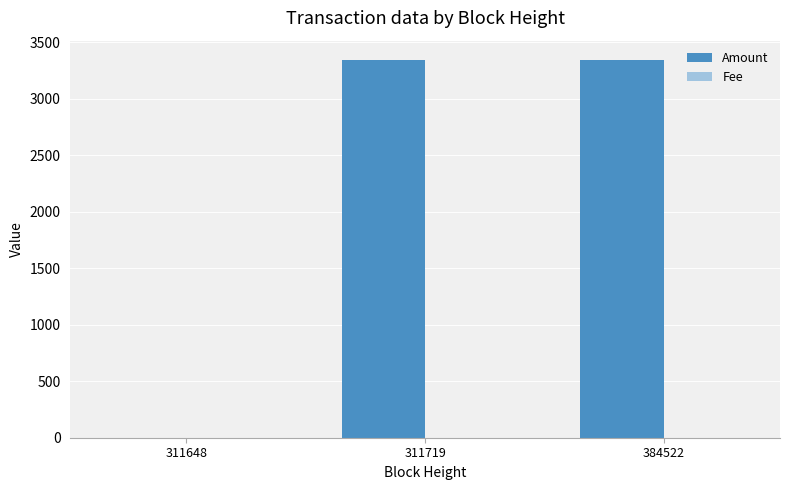

Which series changed the most between 311648 and 311719?

Amount